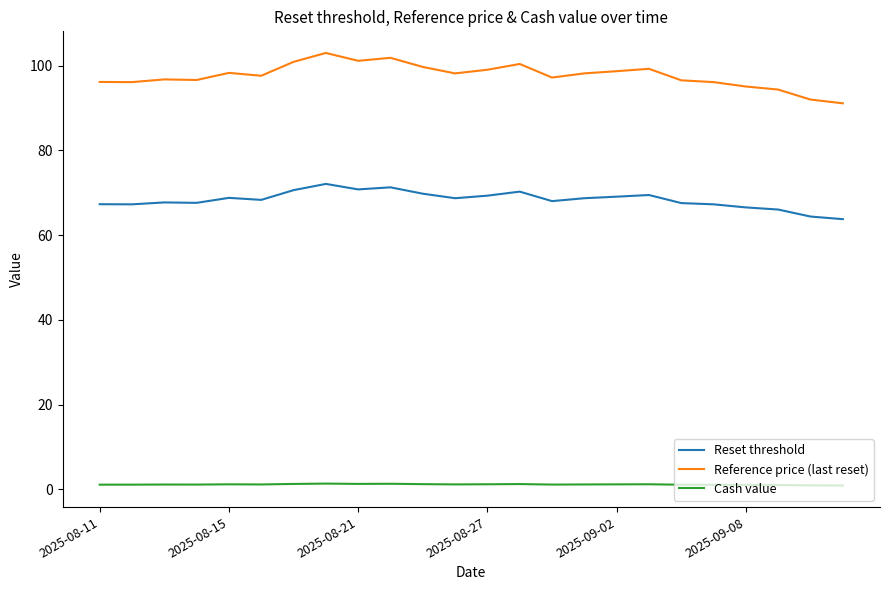

What is the lowest value of the Reset threshold series?

63.8